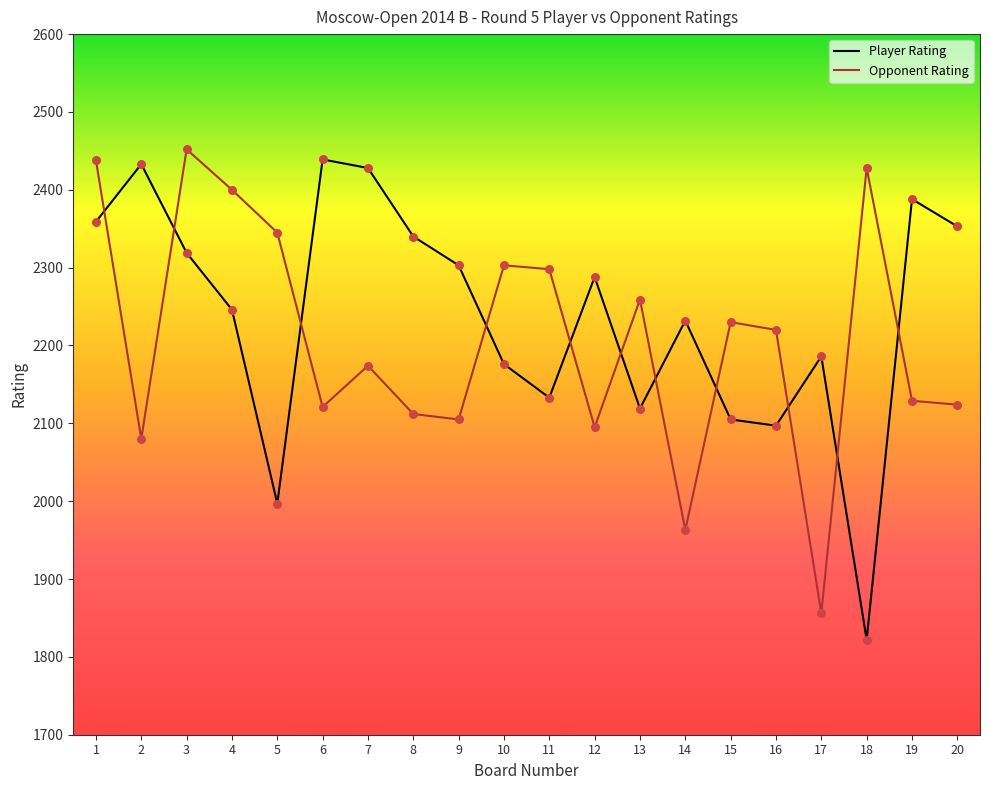

What is the total value across all series at 8?

4452